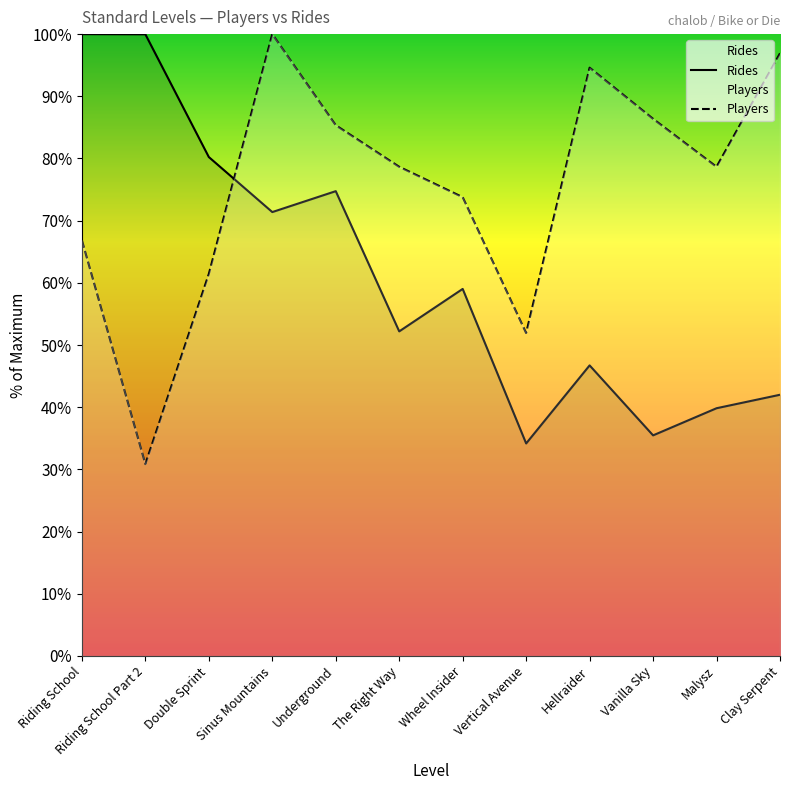

List the series in order of their peak value, lowest first.

Rides, Players